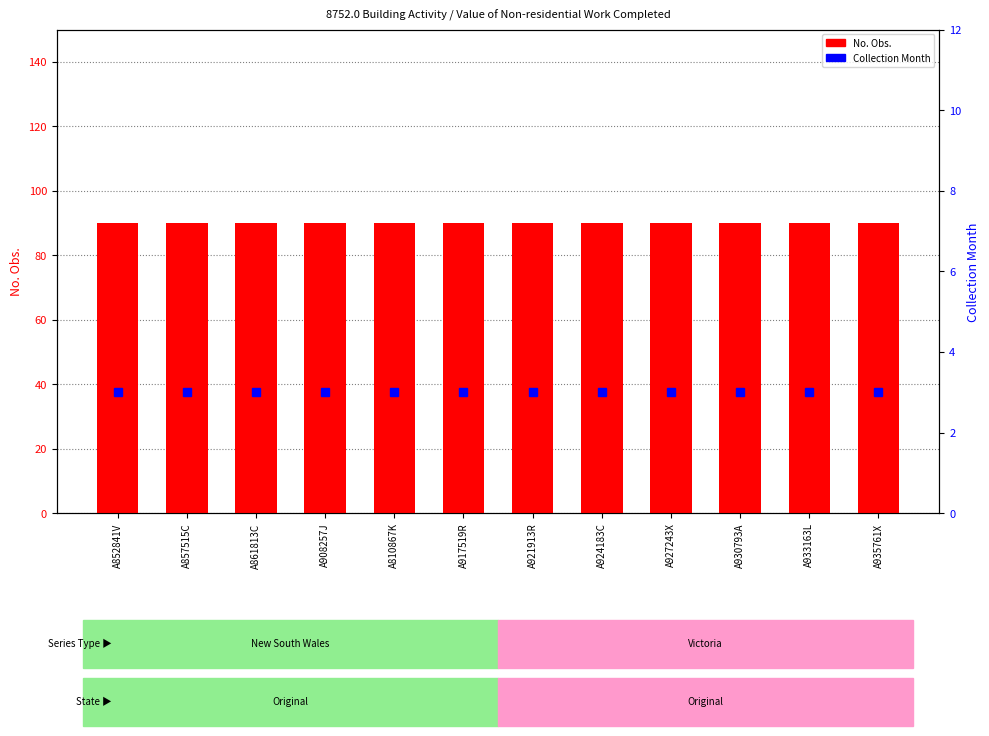

True or false: Collection Month has a value of 1 at A857515C.

False